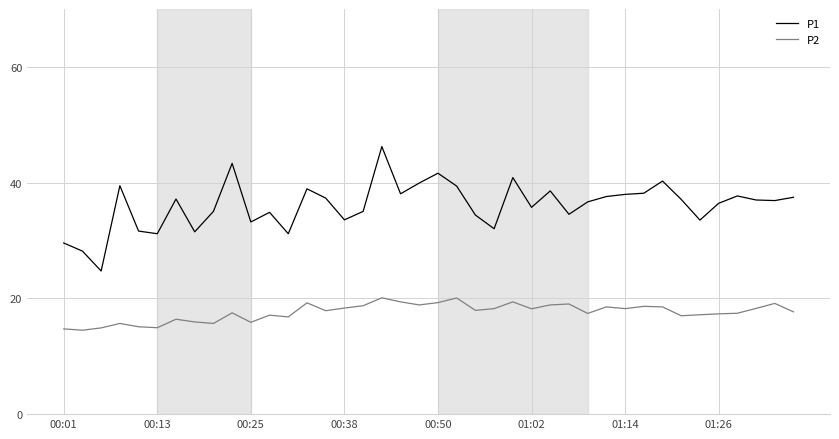

What is the minimum value shown in the chart?

14.5